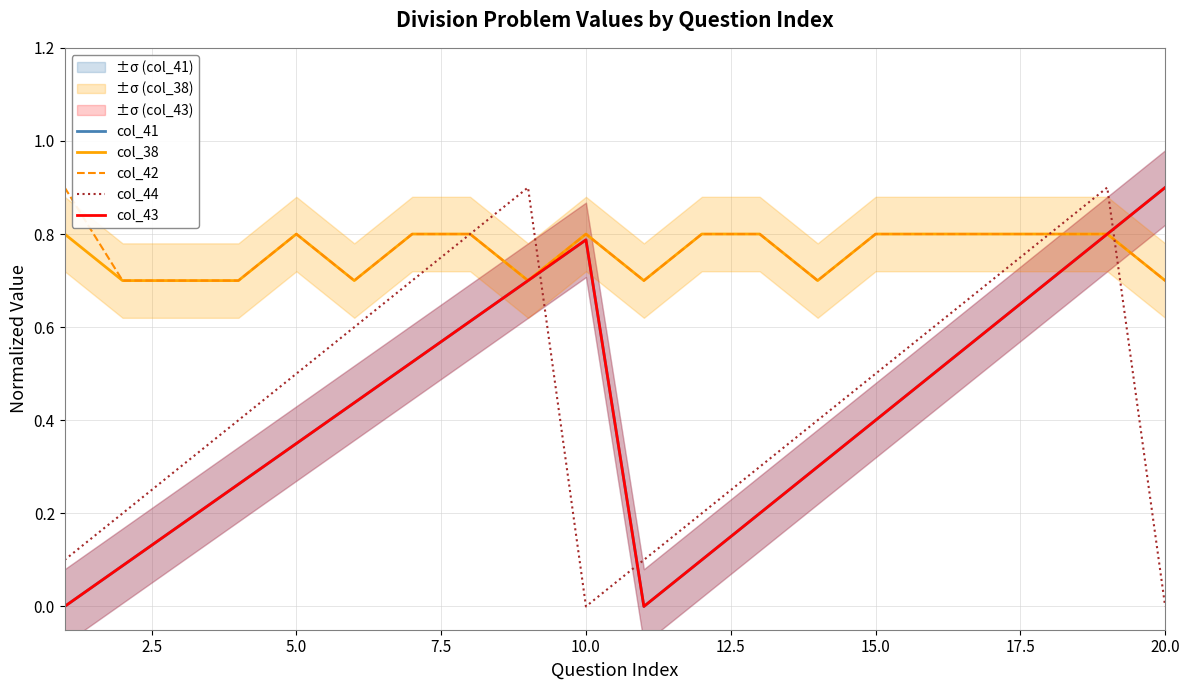

How many series are shown in this chart?

5